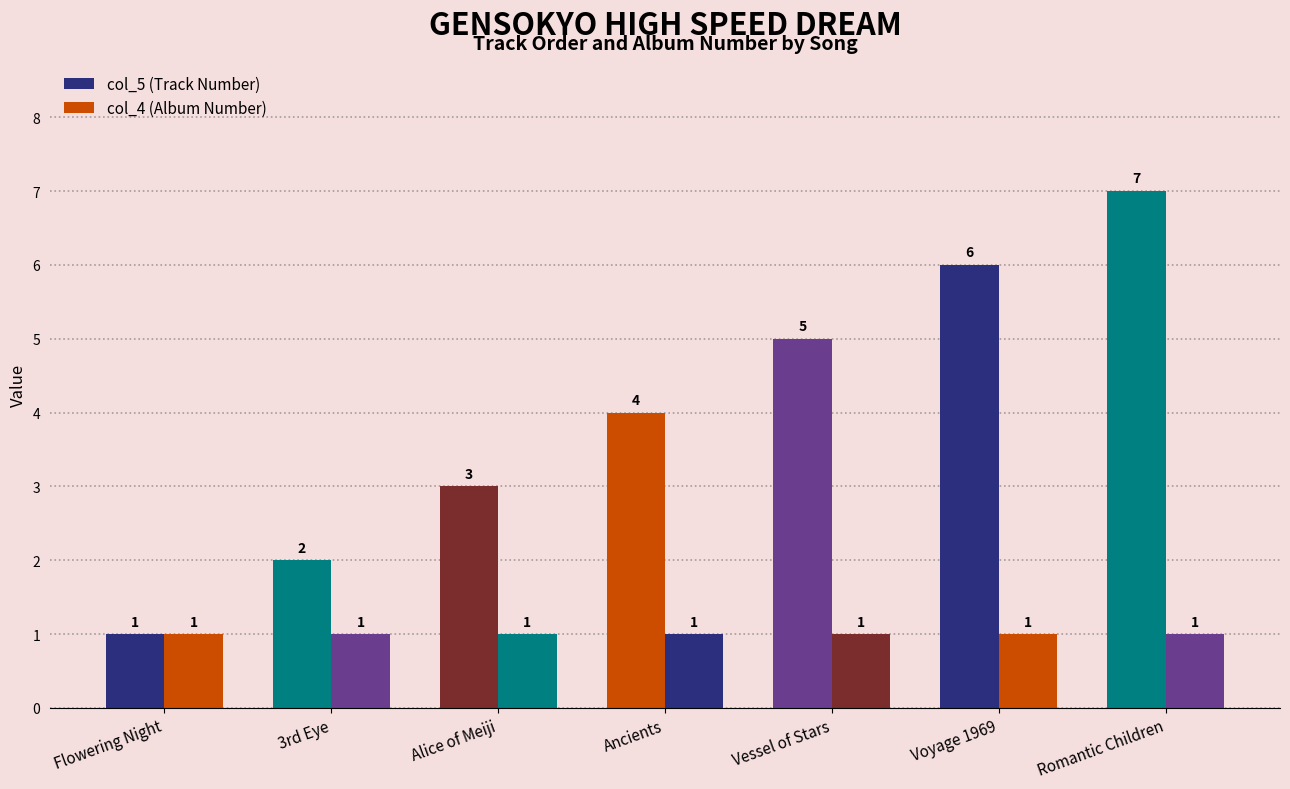

Which series has the largest range (max minus min)?

col_5 (Track Number)